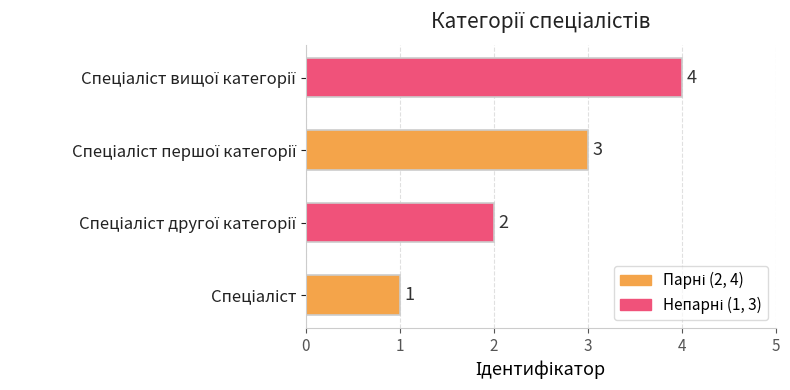

What is the difference between the maximum and minimum values?

3